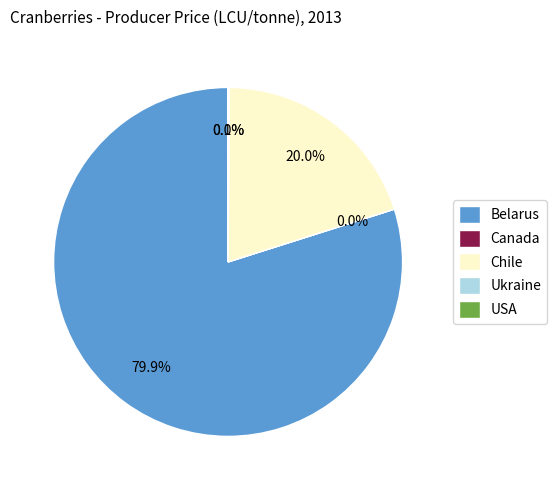

Is there a majority slice in this chart?

Yes